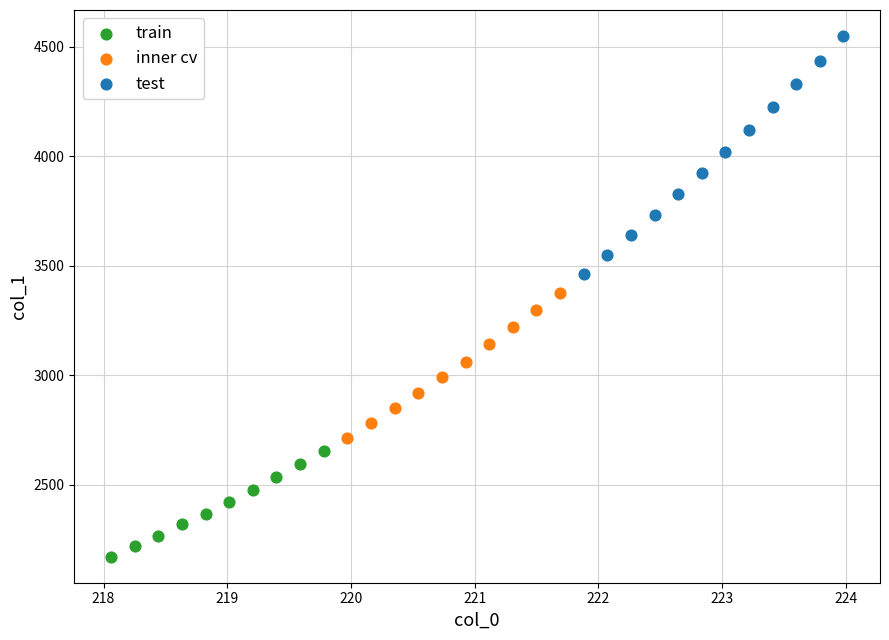

Which series contains the highest Y value?

test